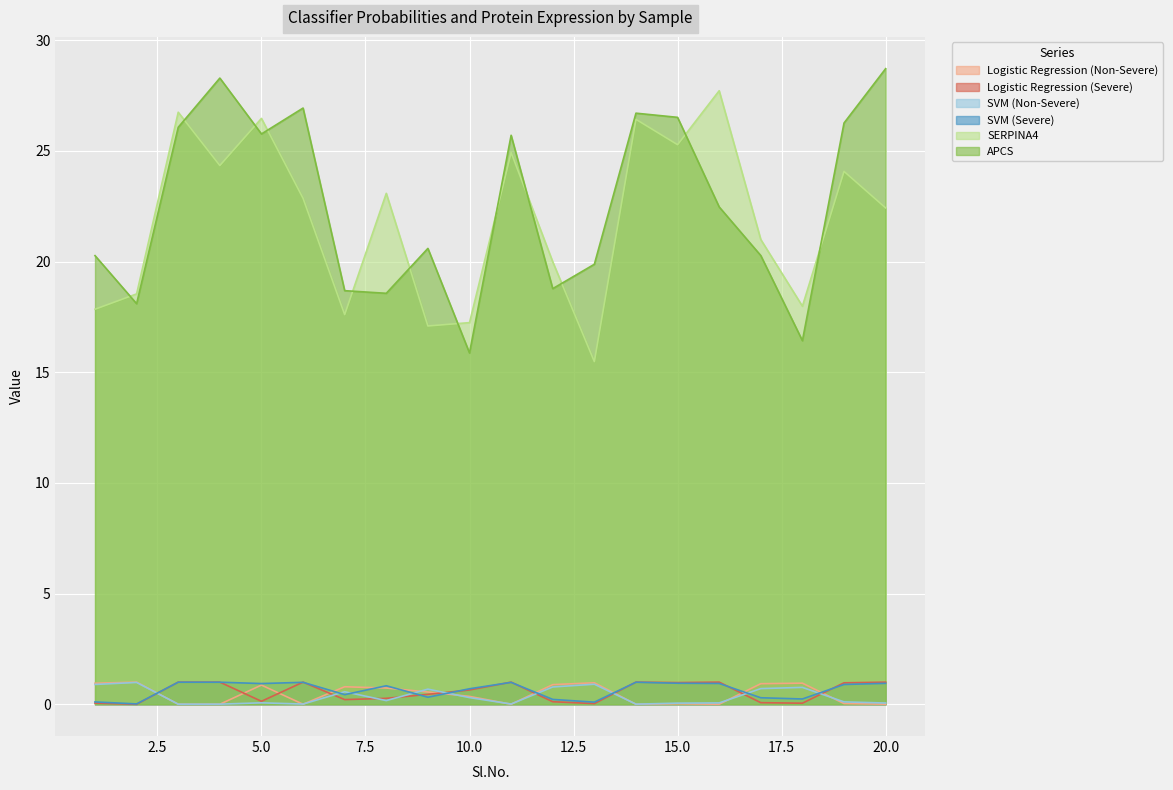

At which label does Logistic Regression (Severe) reach its minimum?

2